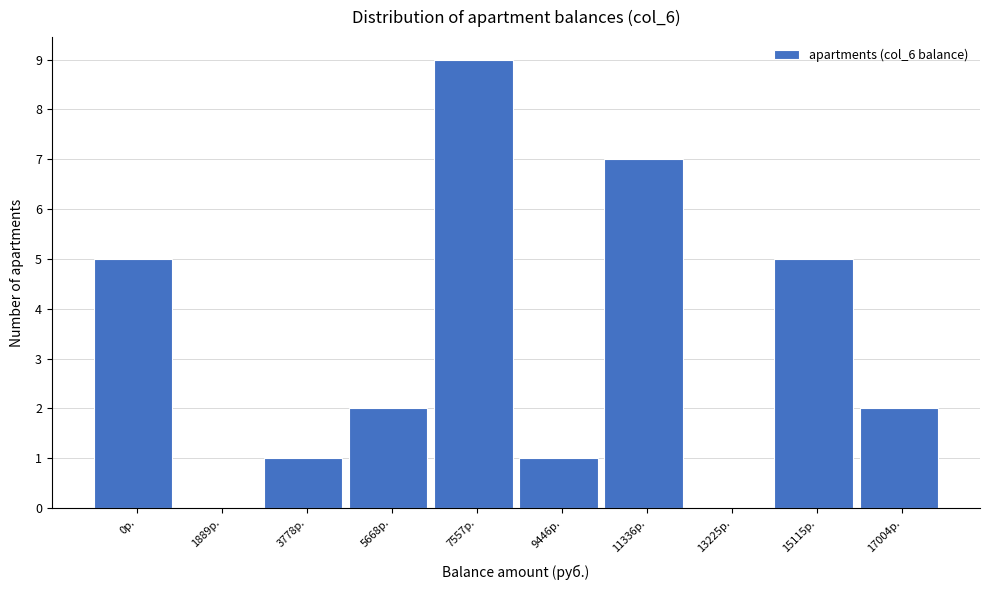

Reading left to right, extract all data points from this chart.

0р.=5	1889р.=0	3778р.=1	5668р.=2	7557р.=9	9446р.=1	11336р.=7	13225р.=0	15115р.=5	17004р.=2